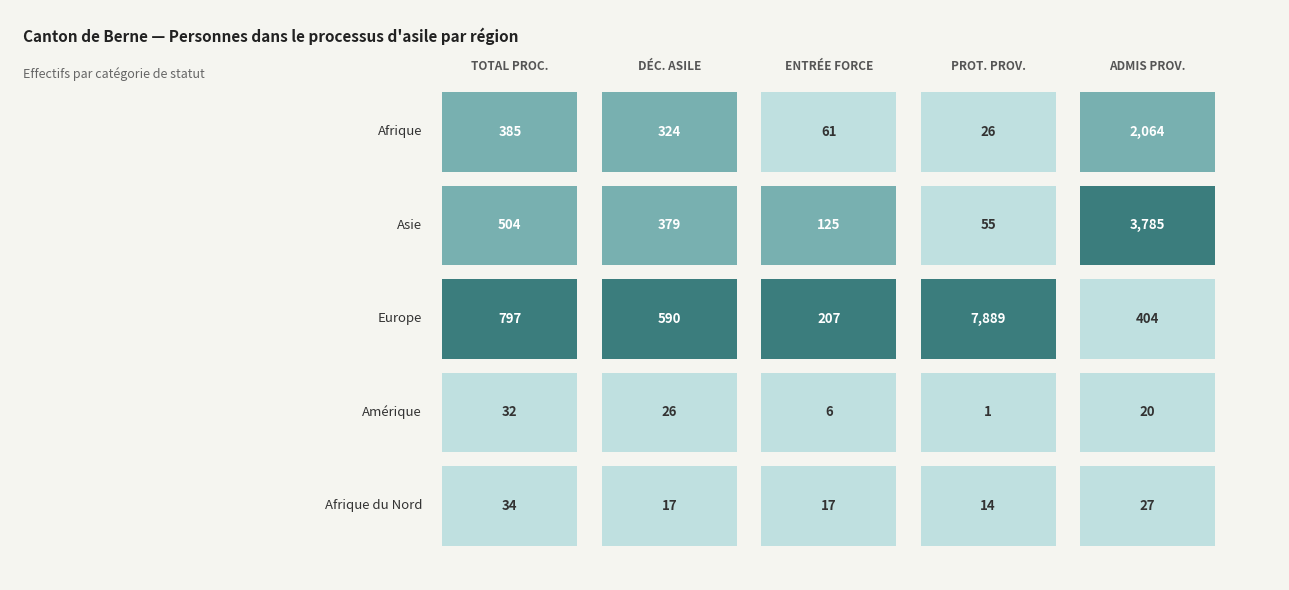

The value of Afrique du Nord at 1 is 17. True or false?

True